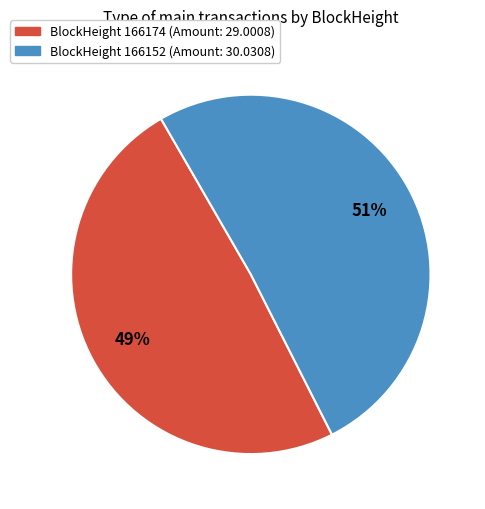

How many slices are in this pie chart?

2